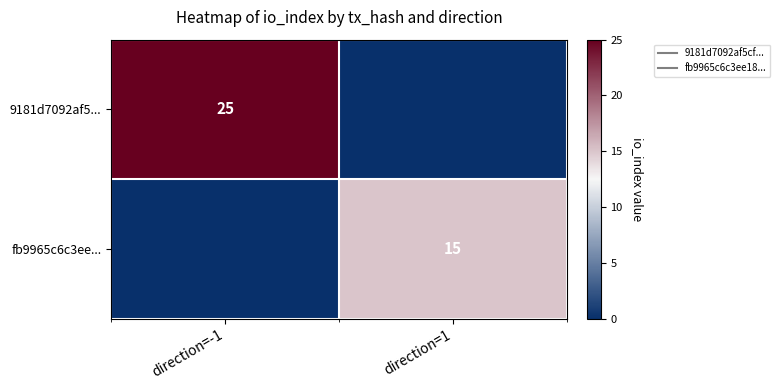

Is the value of fb9965c6c3ee... at direction=1 greater than the value of 9181d7092af5... at direction=-1?

No